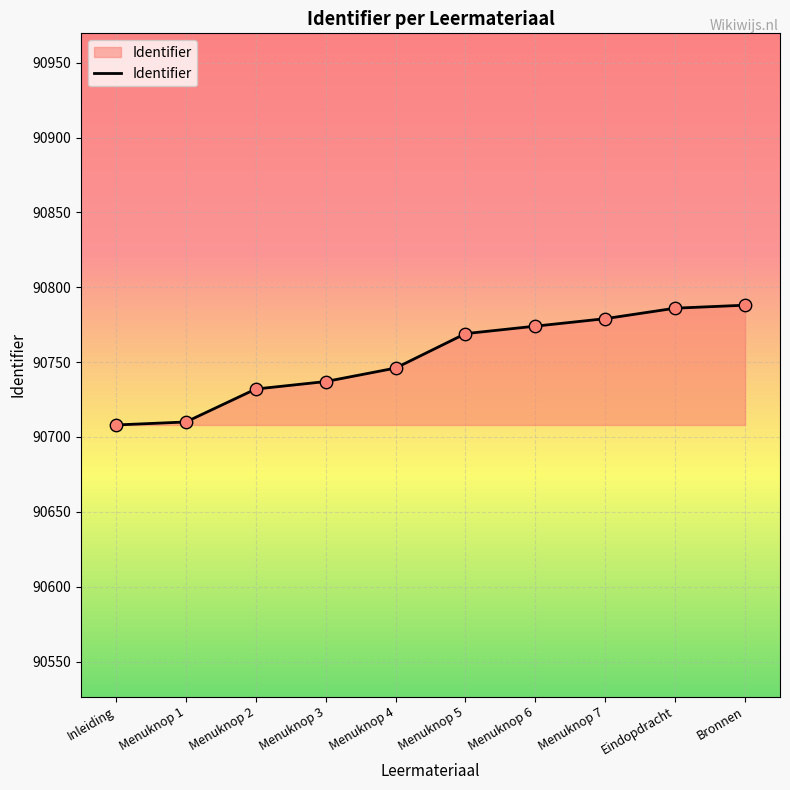

What is the change in value from Menuknop 3 to Eindopdracht?

+49